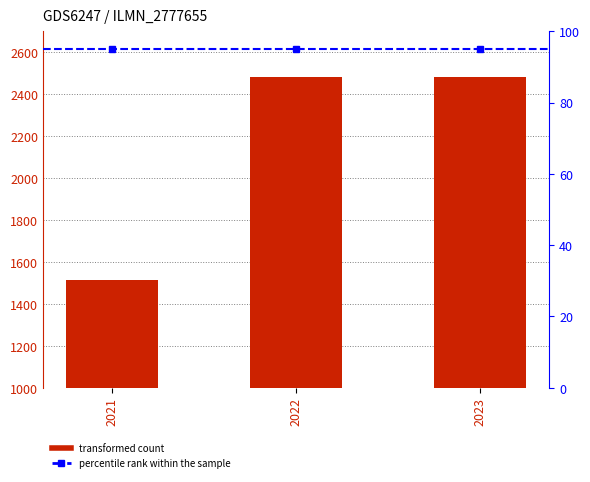

Between 2023 and 2022, which is larger?

2023